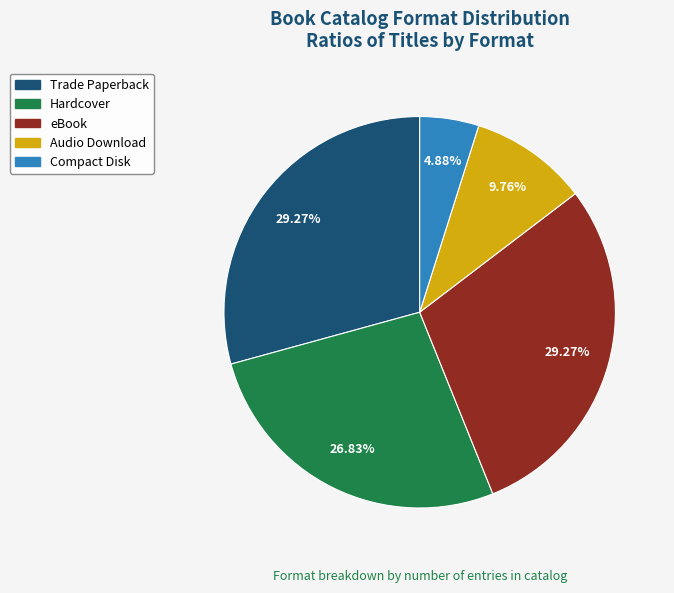

Count the number of slices in the pie.

5